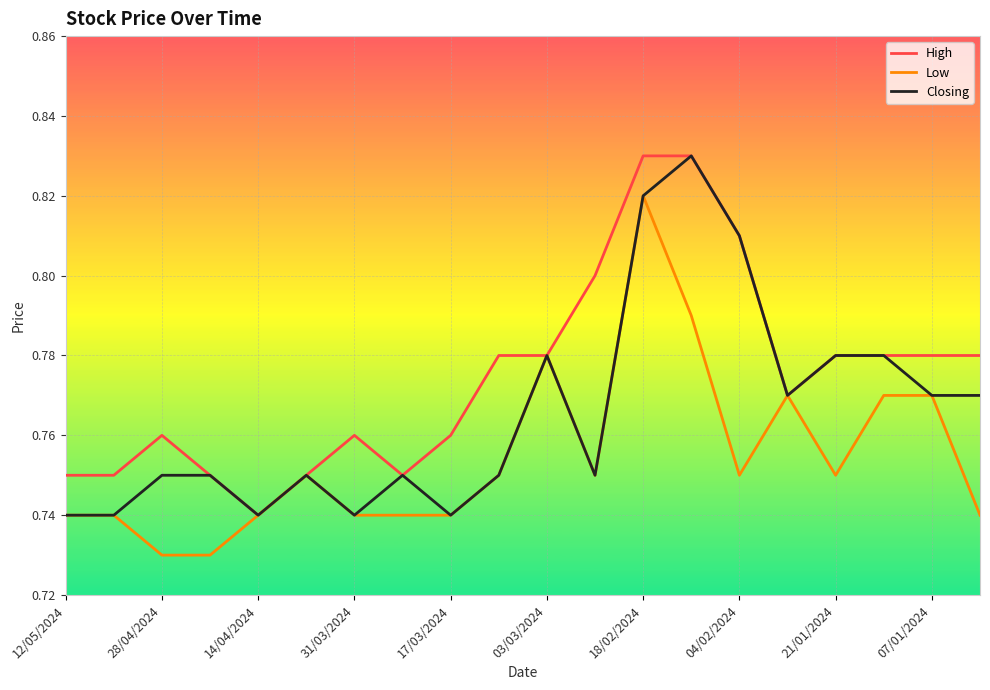

Which series has the largest total across all categories?

High